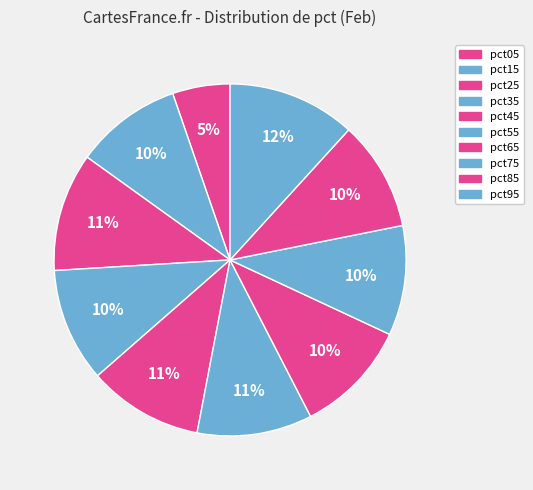

How many slices are in this pie chart?

10